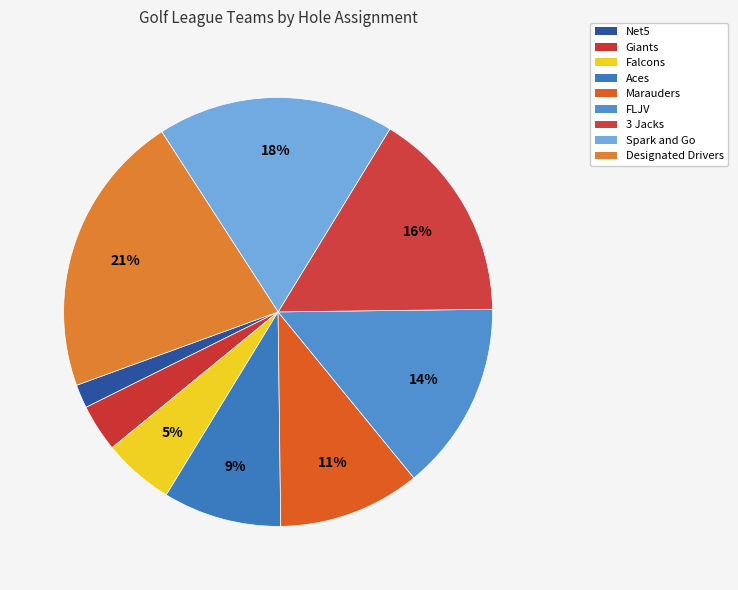

Does 3 Jacks represent more than half of the total?

No